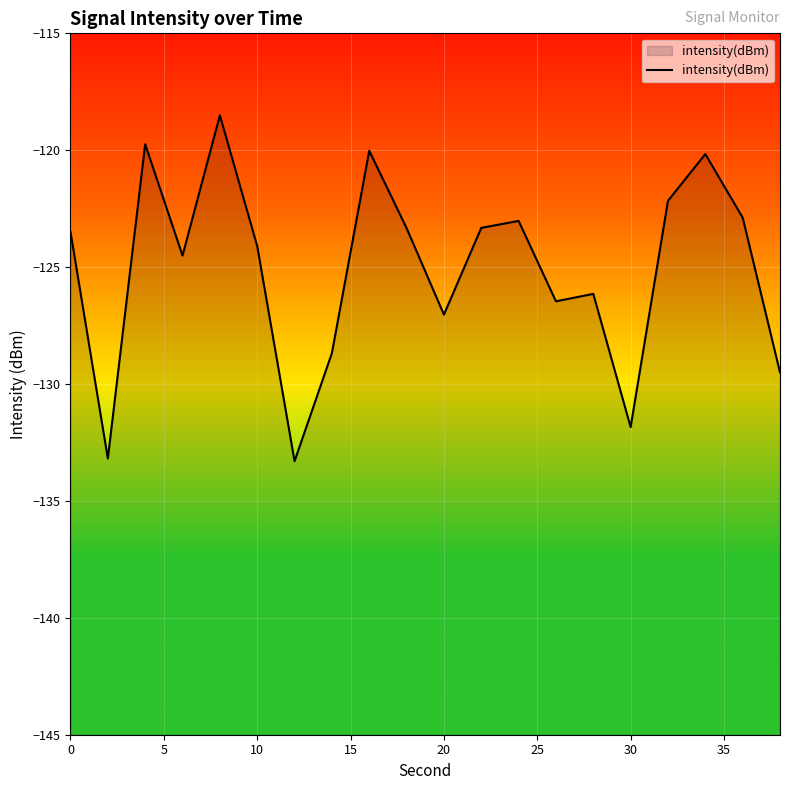

How many interior local peaks (higher than both neighbors) does the data have?

6